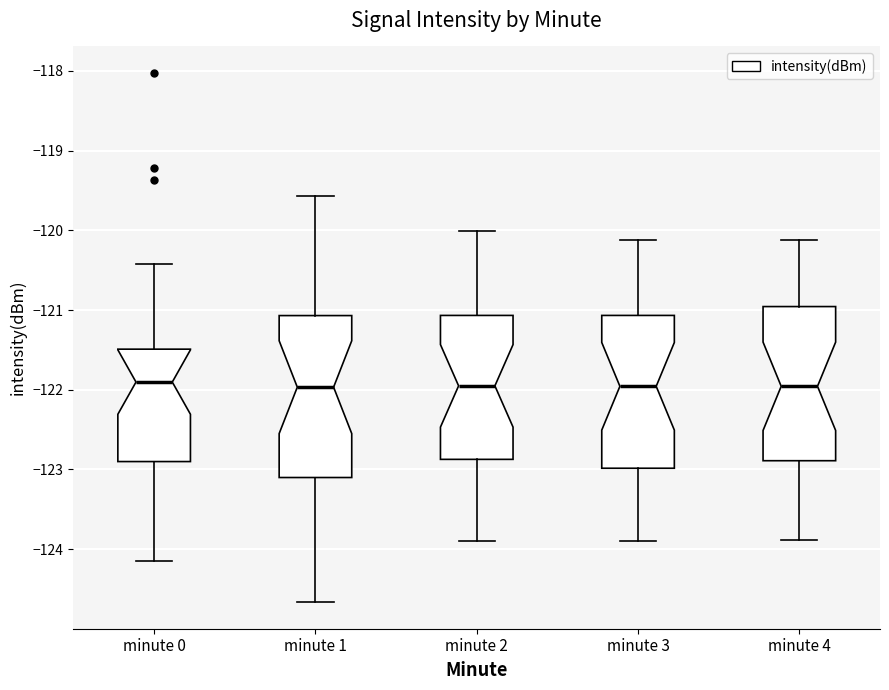

Reading left to right, read every box against the y-axis: the position of its median line, the range the box covers, and the ends of its whiskers. The values are not printed on the chart, so give them approximately, as read against the axis.

minute 0: median -121.9, box -122.9 to -121.5, whiskers -124.2 to -120.4
minute 1: median -122.0, box -123.1 to -121.1, whiskers -124.7 to -119.6
minute 2: median -122.0, box -122.9 to -121.1, whiskers -123.9 to -120.0
minute 3: median -122.0, box -123.0 to -121.1, whiskers -123.9 to -120.1
minute 4: median -122.0, box -122.9 to -121.0, whiskers -123.9 to -120.1